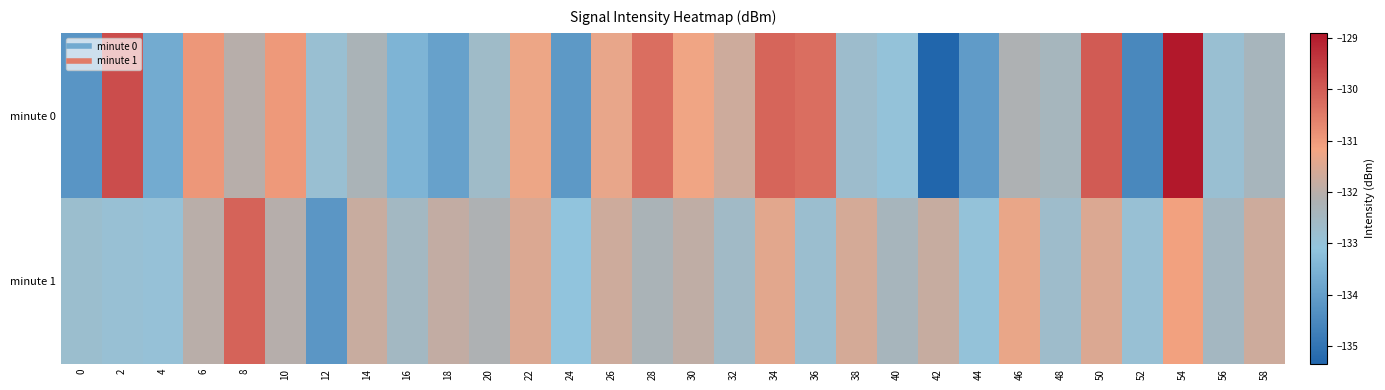

Rank the series by their maximum value, from lowest to highest.

minute 1, minute 0